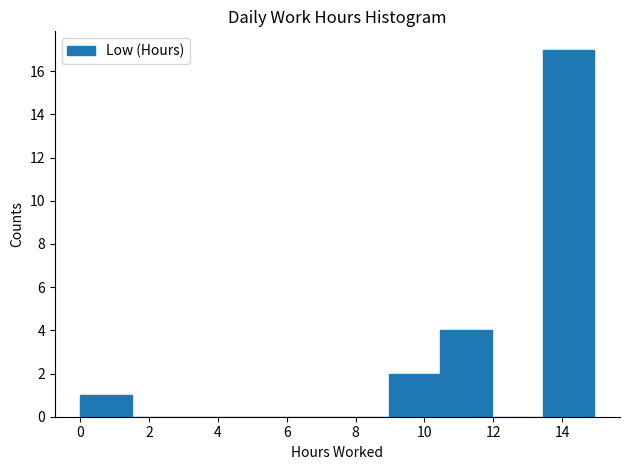

Reading left to right, transcribe this chart: for each bar, give the range it covers on the x-axis and its height. Neither the bar edges nor the heights are printed on the chart, so give them approximately, as read against the axes.

0.0 to 1.4: 1
1.4 to 3.0: 0
3.0 to 4.4: 0
4.4 to 6.0: 0
6.0 to 7.4: 0
7.4 to 9.0: 0
9.0 to 10.4: 2
10.4 to 12.0: 4
12.0 to 13.4: 0
13.4 to 15.0: 17